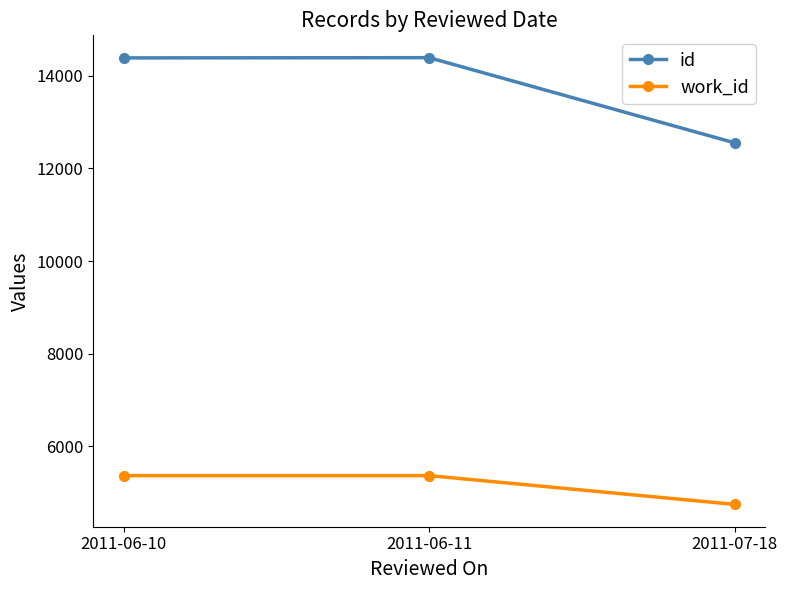

List the series in order of their peak value, lowest first.

work_id, id